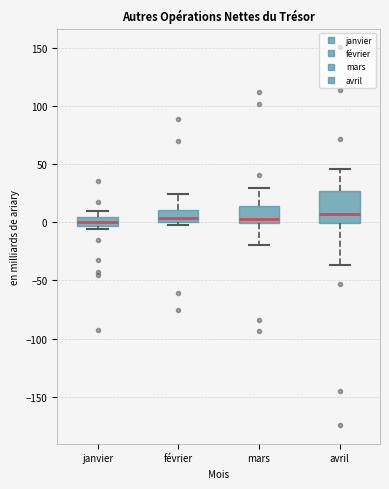

Reading left to right, read every box against the y-axis: the position of its median line, the range the box covers, and the ends of its whiskers. The values are not printed on the chart, so give them approximately, as read against the axis.

janvier: median 0, box -5 to 5, whiskers -5 (just below the box's lower edge) to 10
février: median 5, box 0 to 10, whiskers 0 (just below the box's lower edge) to 25
mars: median 5, box 0 to 15, whiskers -20 to 30
avril: median 10, box 0 to 25, whiskers -35 to 45